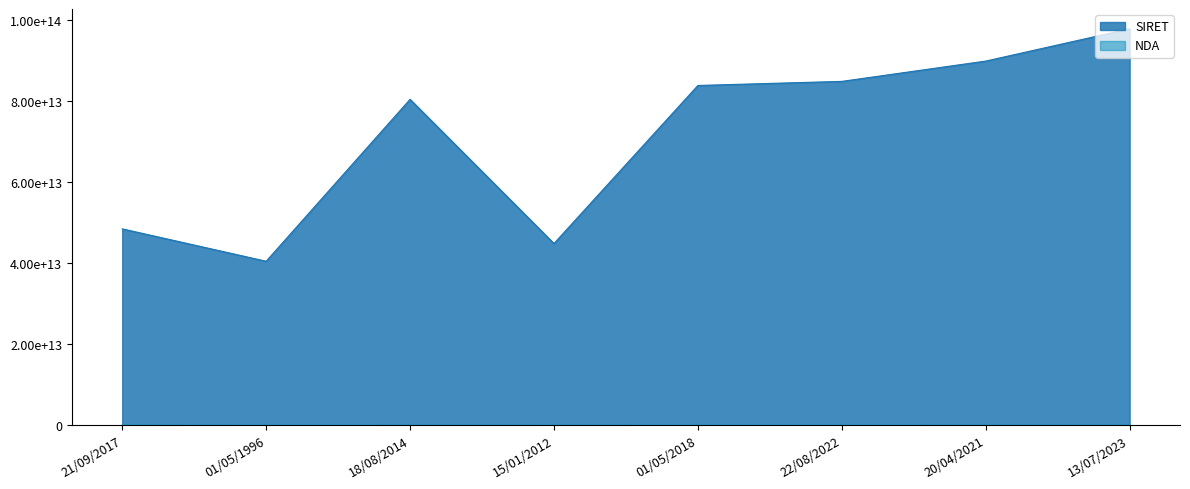

True or false: SIRET has a value of 97810031100015 at 13/07/2023.

True